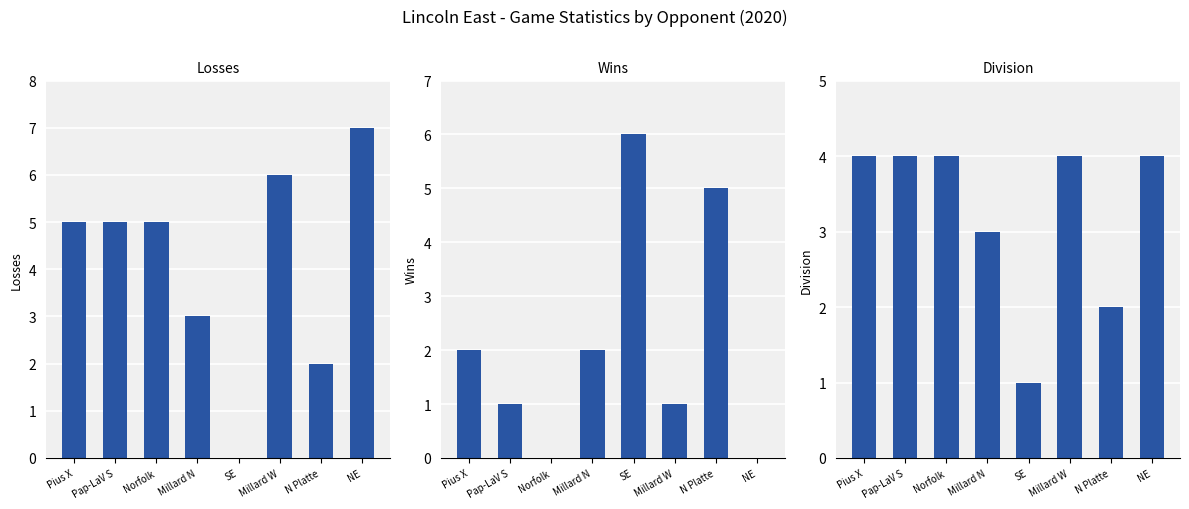

List the series in order of their overall mean, highest first.

Losses, Division, Wins